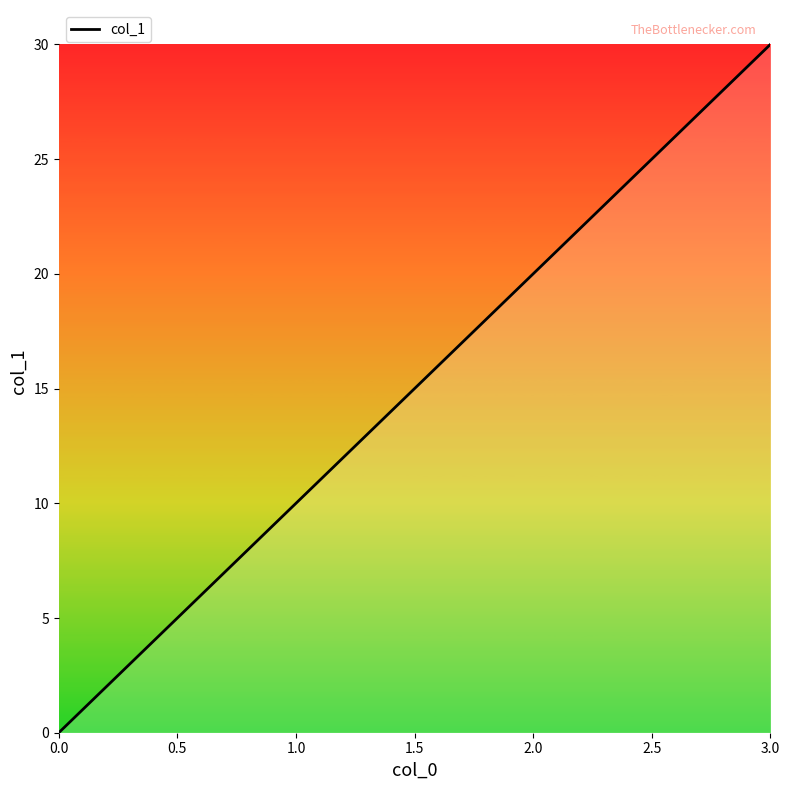

What is the sum of all values?

60